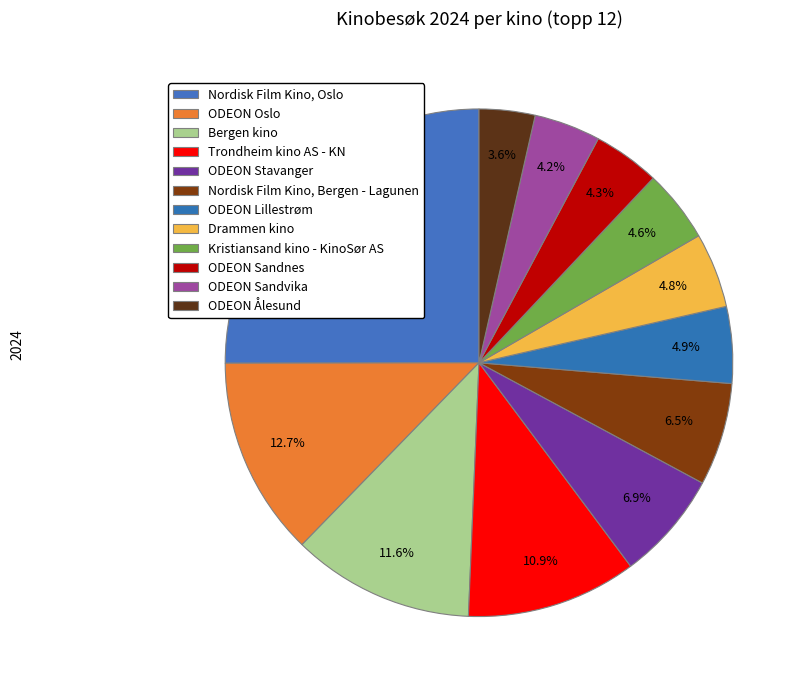

How many segments does this pie chart have?

12